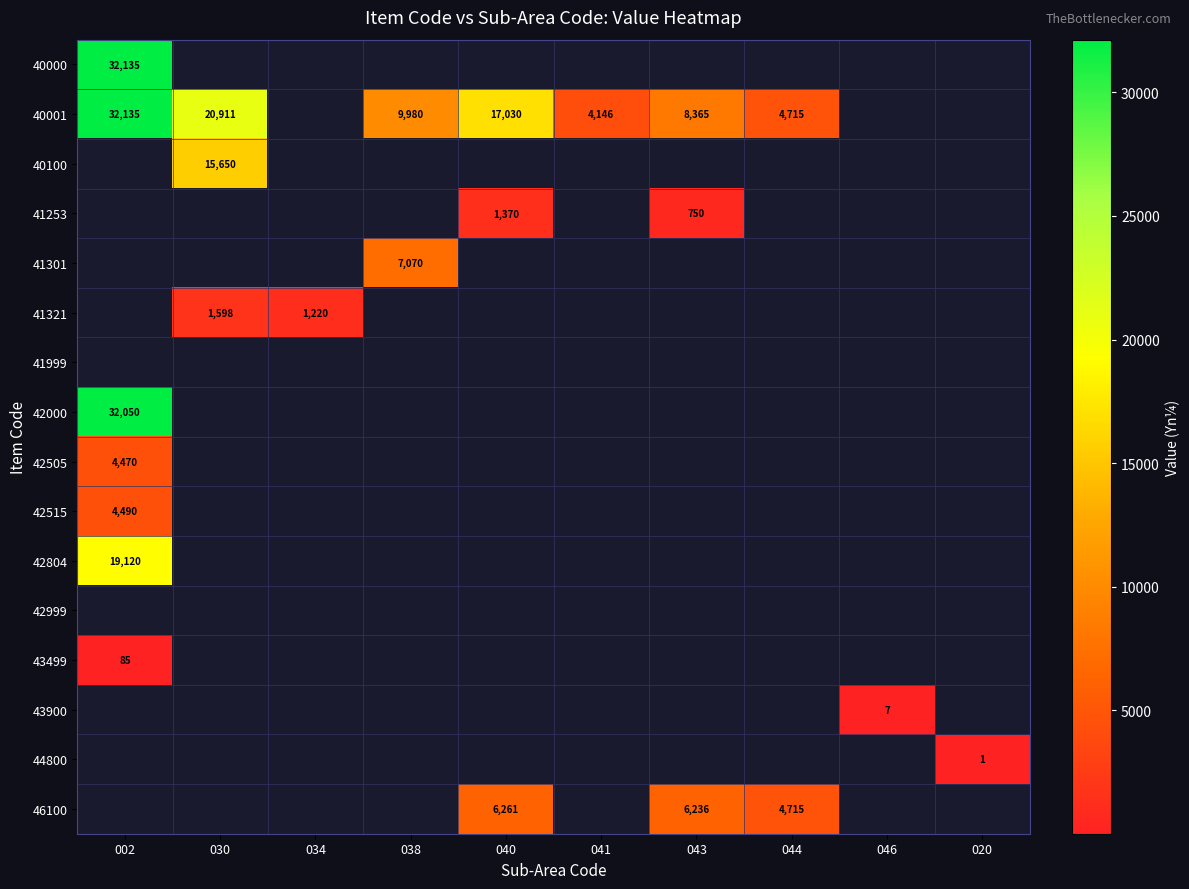

Is it true that 46100 equals 3564 at 043?

False